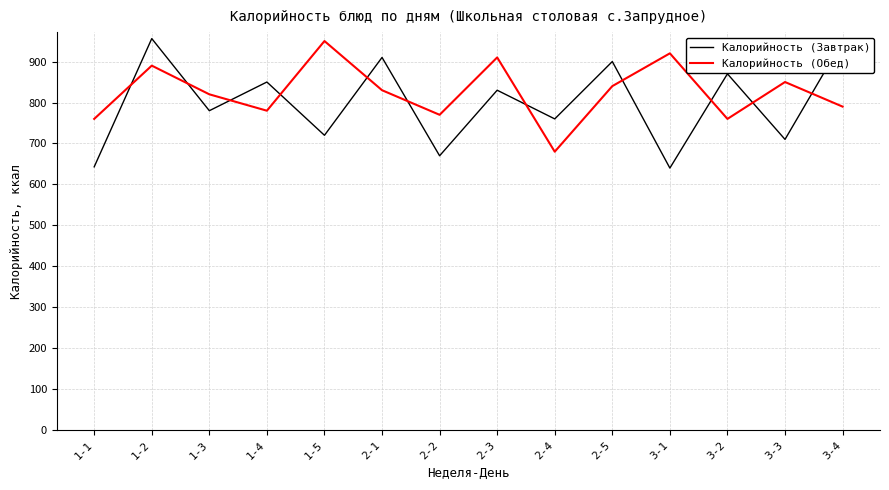

How many interior local valleys does the Калорийность (Обед) series have?

4